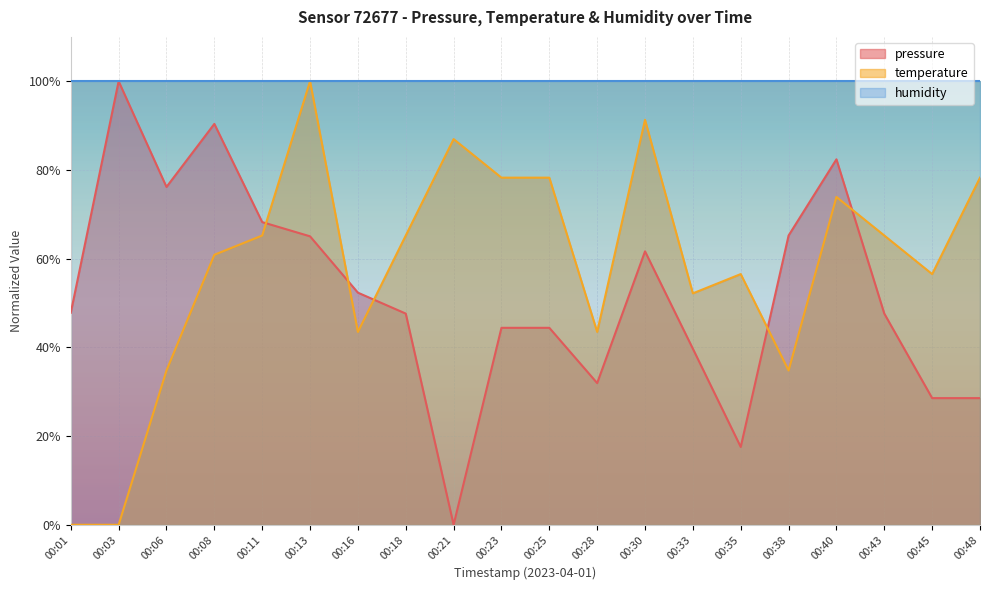

What is the average value of the pressure series?

52.0